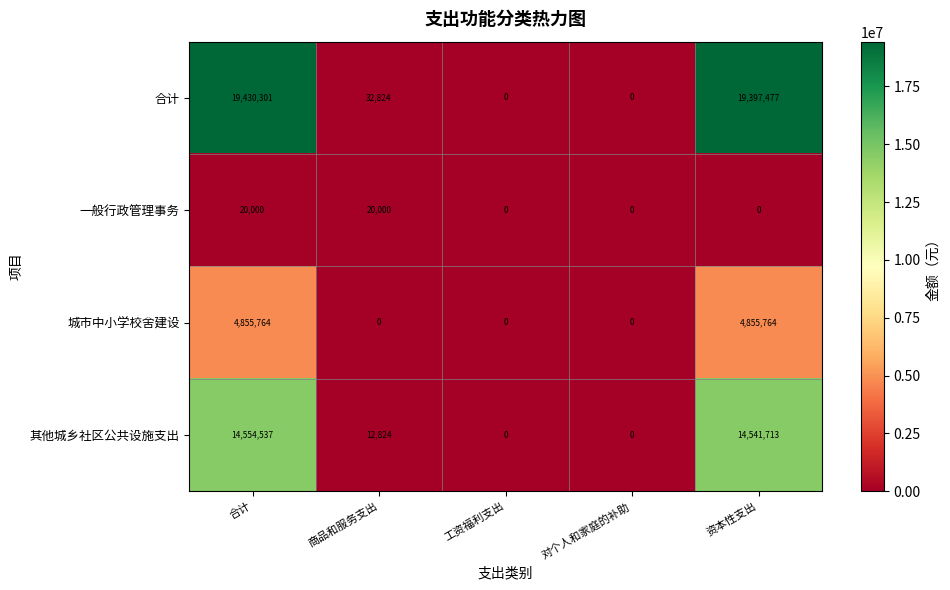

Is it true that 一般行政管理事务 equals 10238 at 对个人和家庭的补助?

False